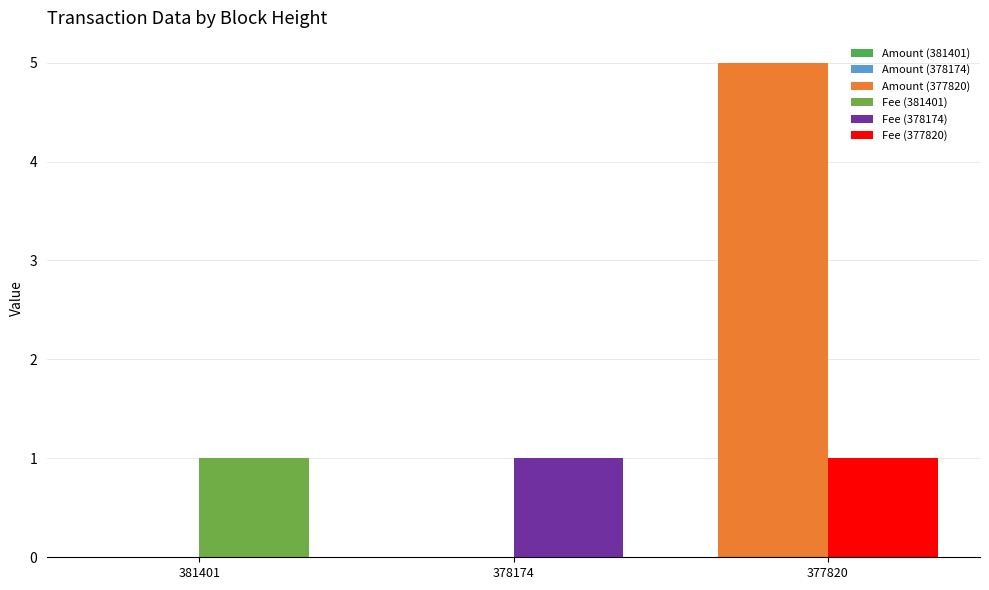

Is the value of Fee at 377820 greater than the value of Amount at 381401?

Yes